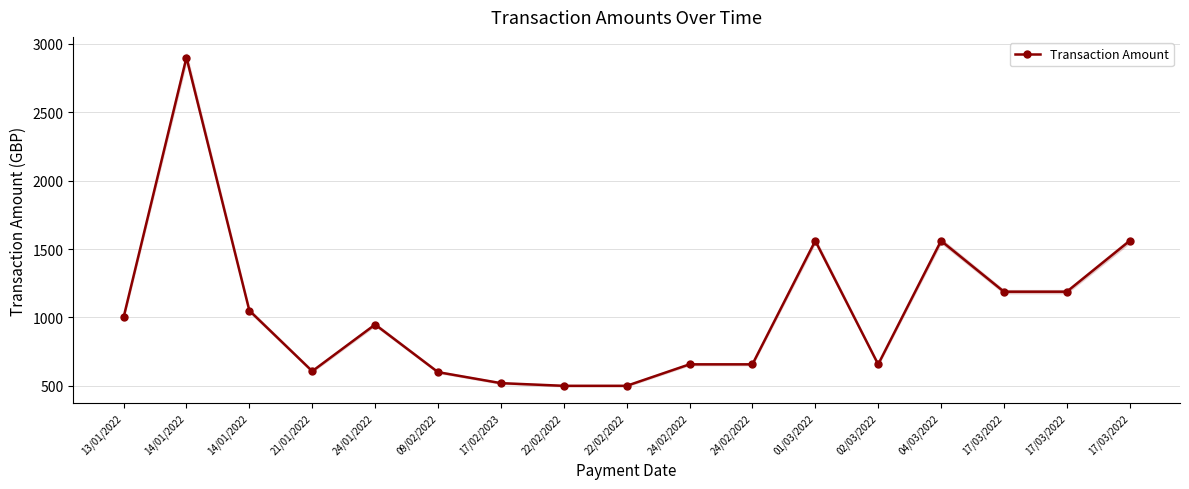

List the labels in order of value, largest first.

14/01/2022, 01/03/2022, 04/03/2022, 17/03/2022, 17/03/2022, 17/03/2022, 14/01/2022, 13/01/2022, 24/01/2022, 24/02/2022, 24/02/2022, 02/03/2022, 21/01/2022, 09/02/2022, 17/02/2023, 22/02/2022, 22/02/2022